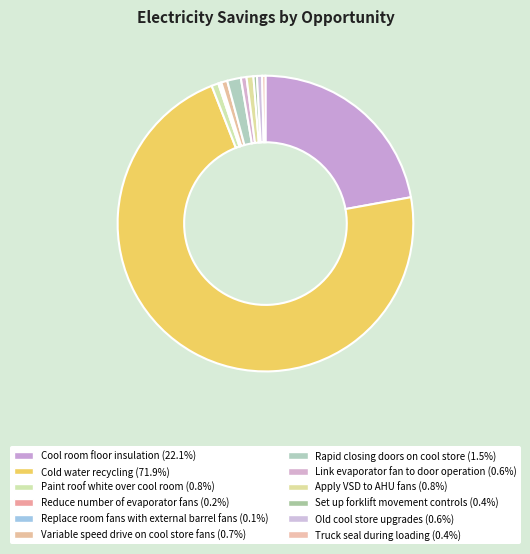

To the nearest percent, what is the average slice percentage?

8%